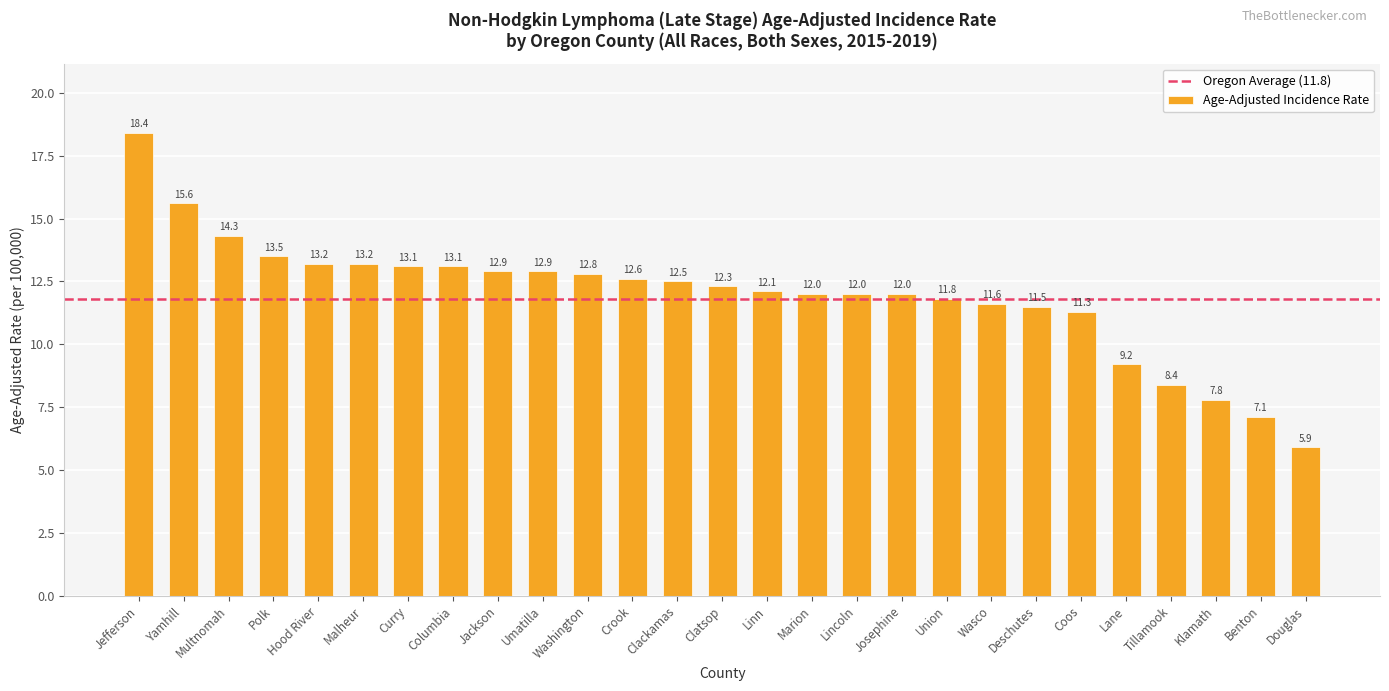

What is the label of the 26th bar from the left?

Benton